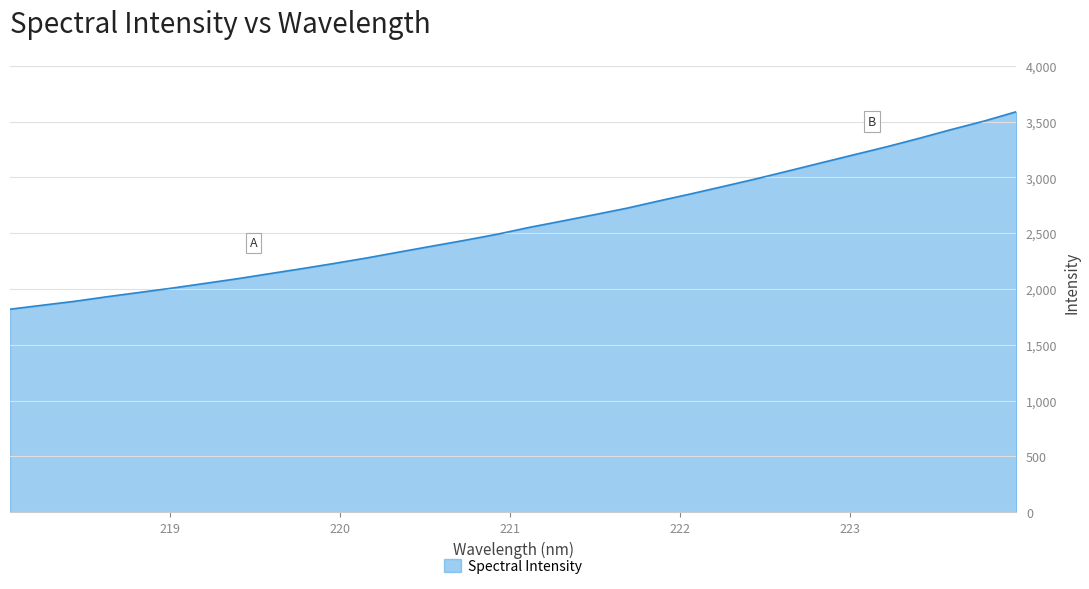

What is the difference between the maximum and minimum values?

1769.5